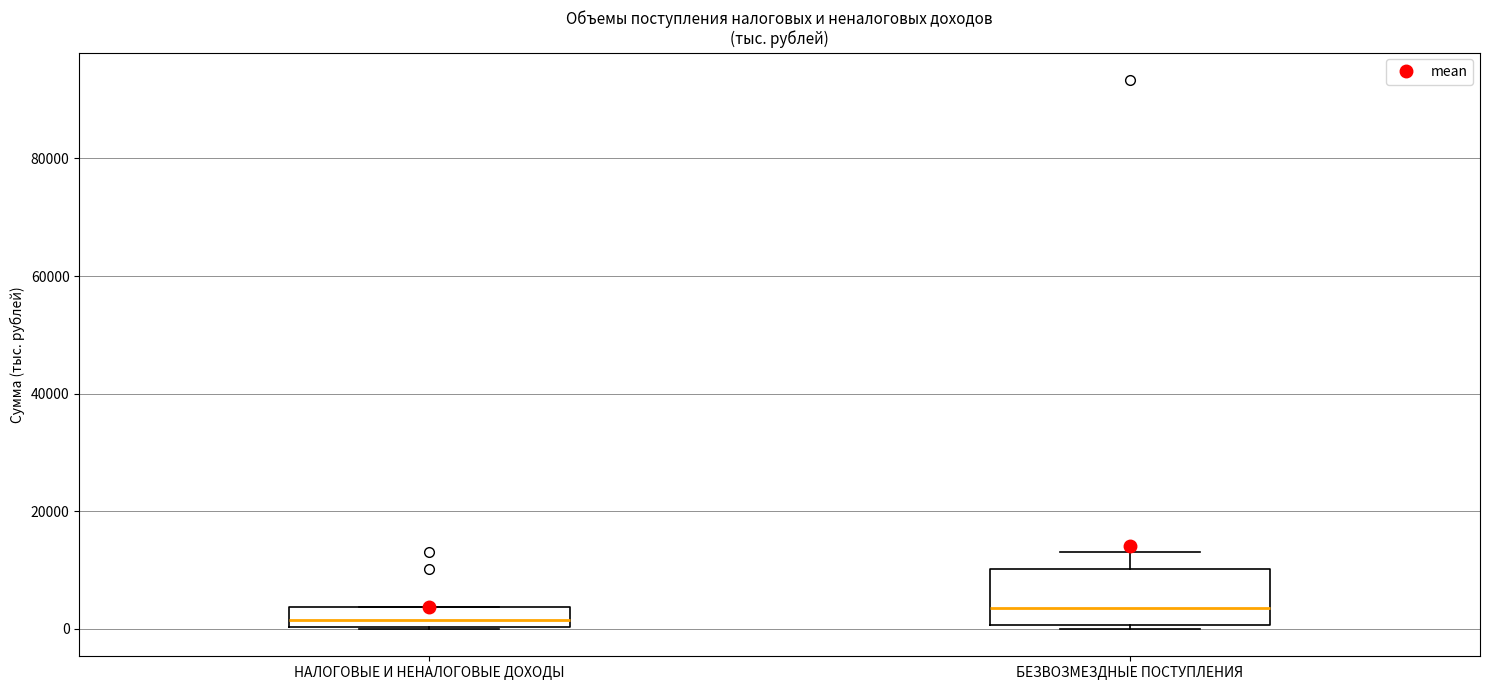

Reading left to right, transcribe this box plot: for each box, give where its median line is, the range the box spans, and where its two whiskers end, as read against the y-axis. The values are not printed on the chart, so give them approximately, as read against the axis.

НАЛОГОВЫЕ И НЕНАЛОГОВЫЕ ДОХОДЫ: median 2000, box 0 to 4000, whiskers 0 to 4000
БЕЗВОЗМЕЗДНЫЕ ПОСТУПЛЕНИЯ: median 4000, box 0 to 10000, whiskers 0 (just below the box's lower edge) to 14000